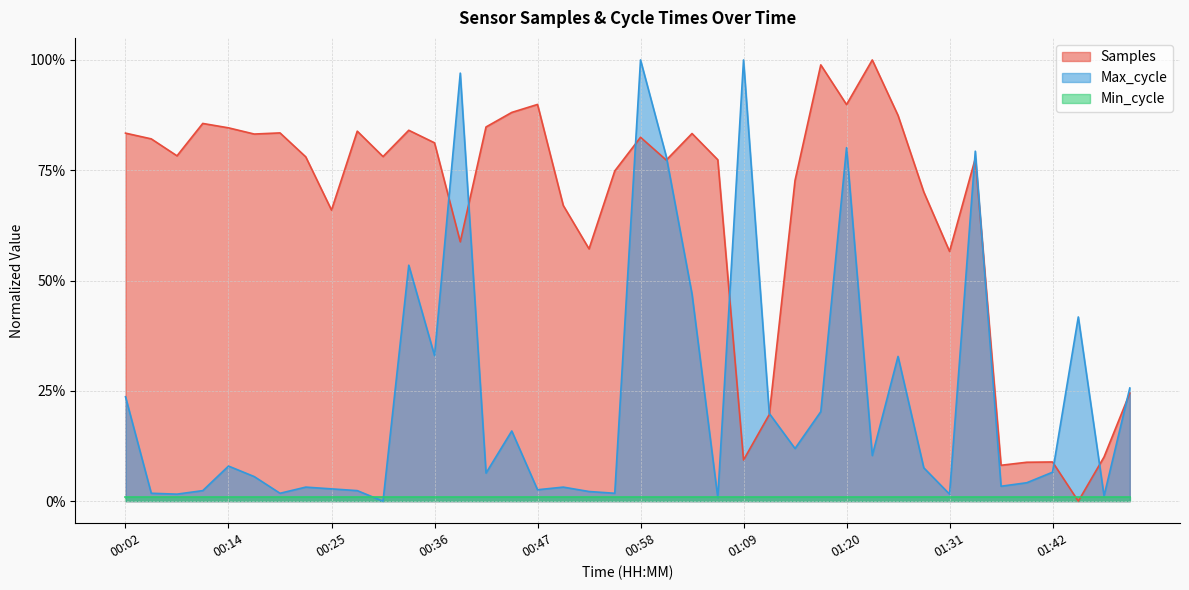

True or false: Samples has more than 1 points higher than both neighbors.

True